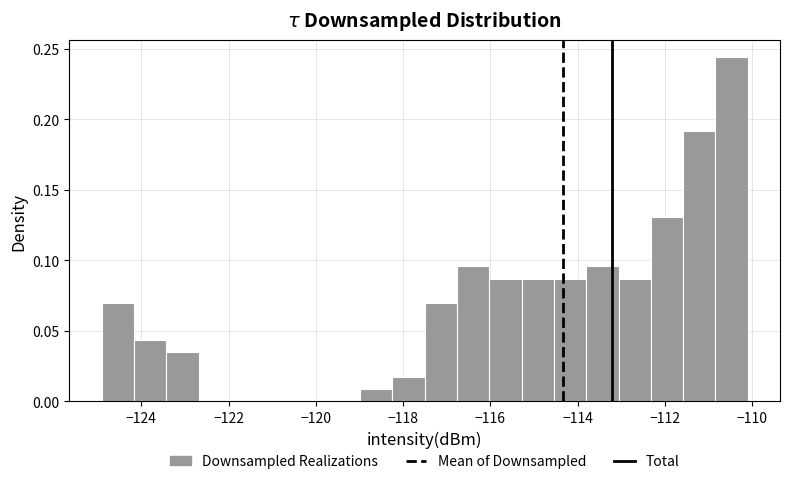

Read against the x-axis, roughly where is the centre of the tallest bar?

-110.4